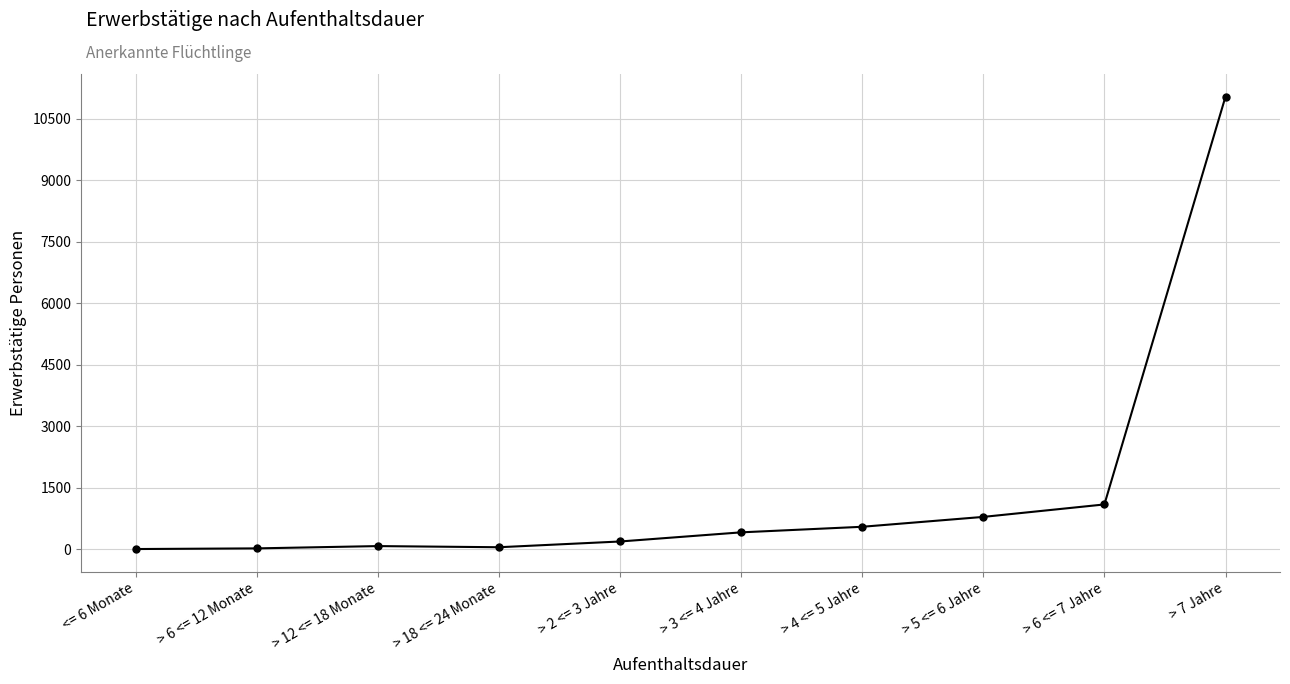

How many categories are shown in the chart?

10